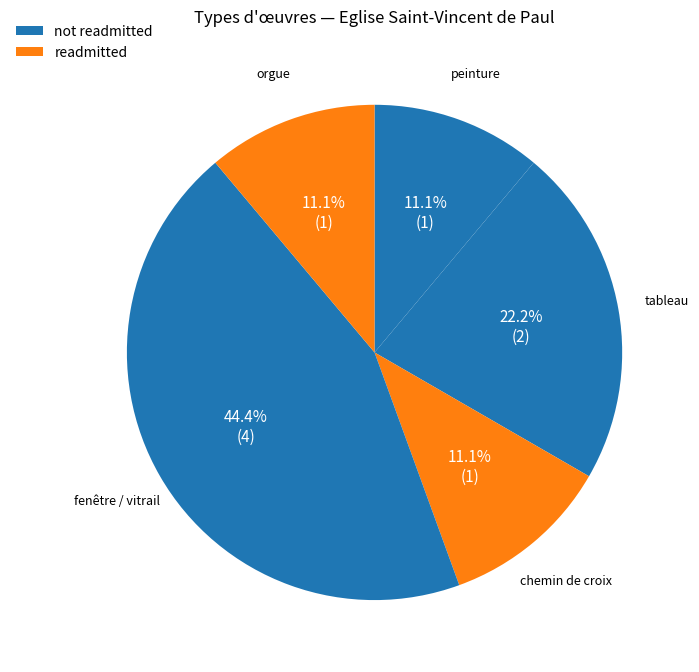

Is there a majority slice in this chart?

No